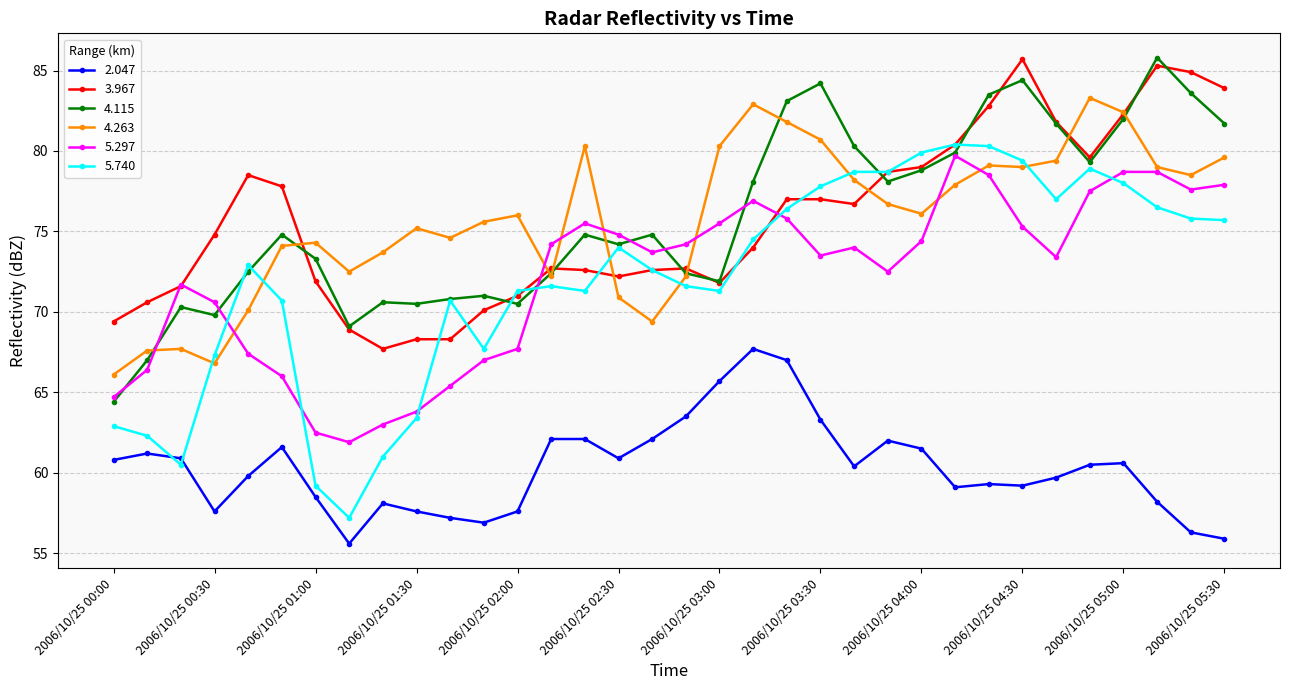

How many lines are shown in the chart?

6